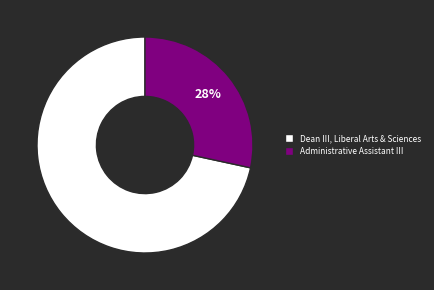

To the nearest percent, what is the combined percentage of Dean III, Liberal Arts & Sciences and Administrative Assistant III?

100%